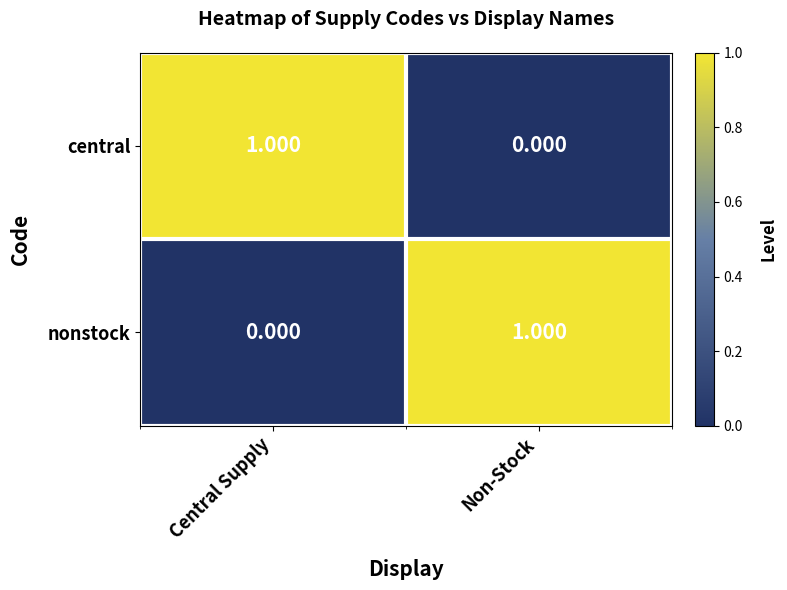

Which category has the highest value in the nonstock series?

Non-Stock